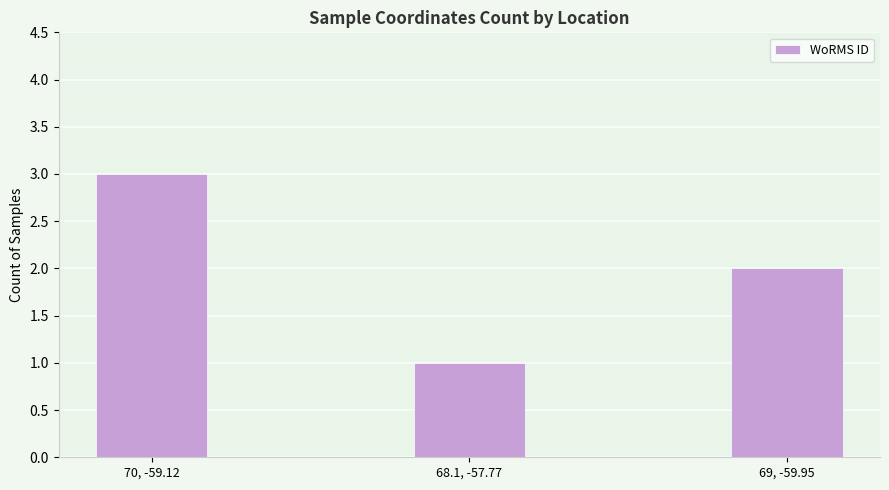

List the labels in order of value, smallest first.

68.1, -57.77, 69, -59.95, 70, -59.12